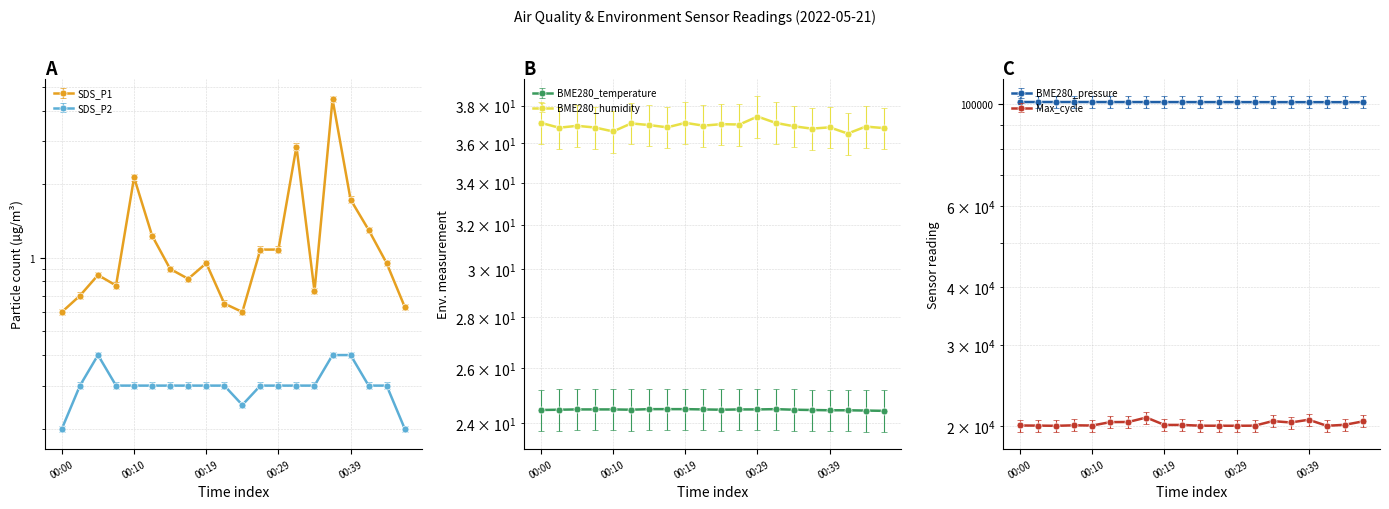

At which label is BME280_temperature closest to 24?

00:46